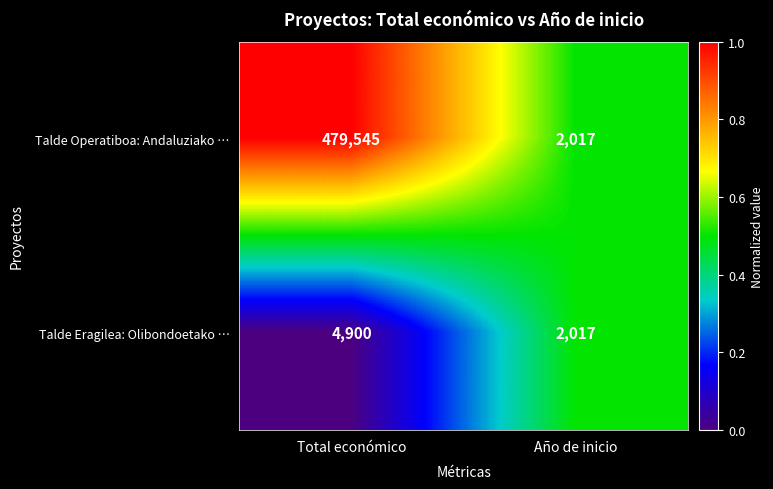

List the series in order of their overall mean, highest first.

Talde Operatiboa: Andaluziako …, Talde Eragilea: Olibondoetako …